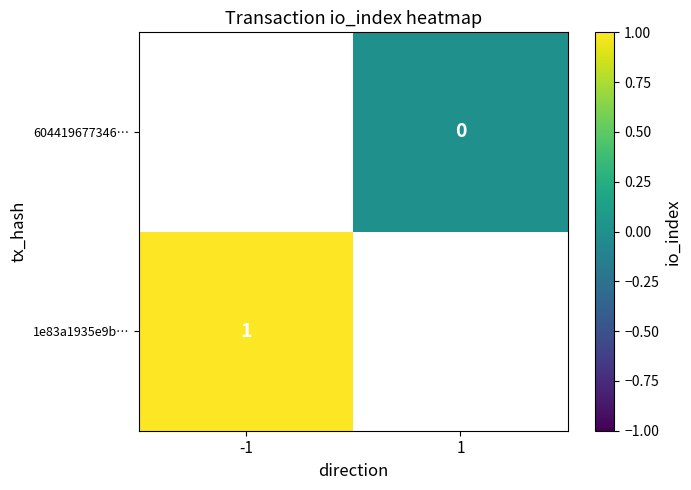

What is the greatest value displayed?

1.0